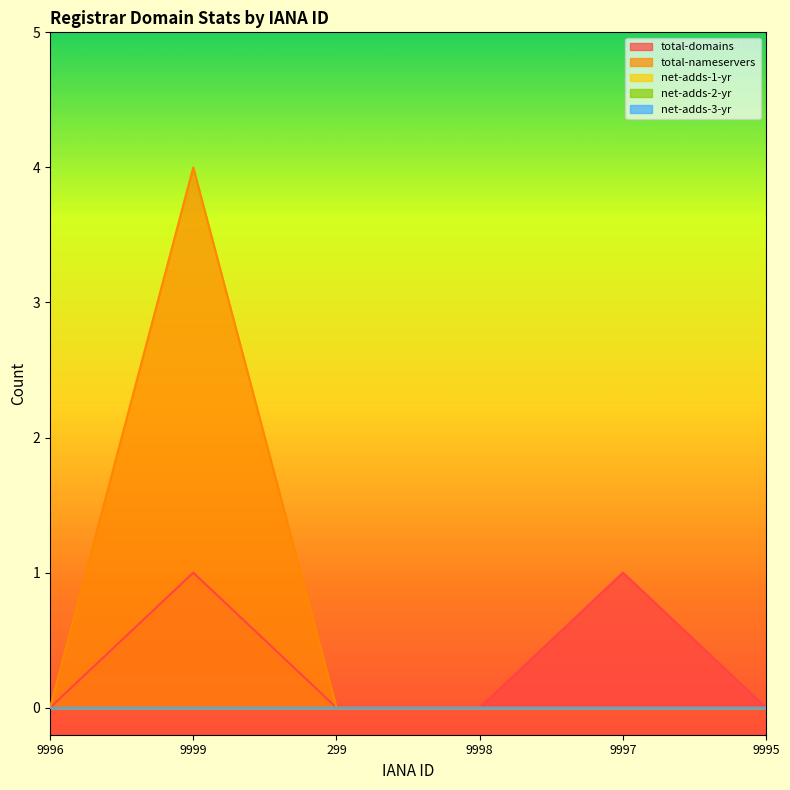

Reading left to right, extract all data points from this chart.

total-domains: 9996=0	9999=1	299=0	9998=0	9997=1	9995=0
total-nameservers: 9996=0	9999=4	299=0	9998=0	9997=0	9995=0
net-adds-1-yr: 9996=0	9999=0	299=0	9998=0	9997=0	9995=0
net-adds-2-yr: 9996=0	9999=0	299=0	9998=0	9997=0	9995=0
net-adds-3-yr: 9996=0	9999=0	299=0	9998=0	9997=0	9995=0